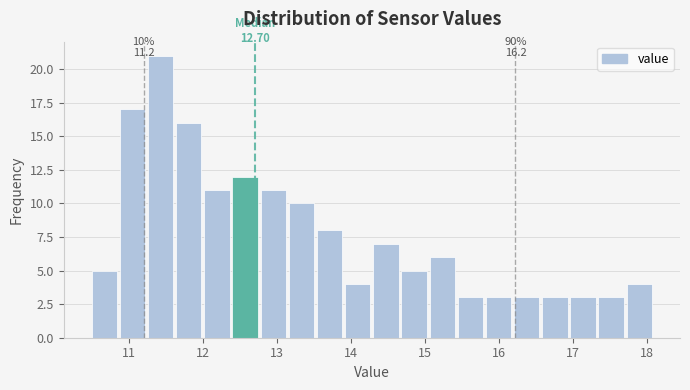

Read against the x-axis, roughly where is the centre of the tallest bar?

11.4